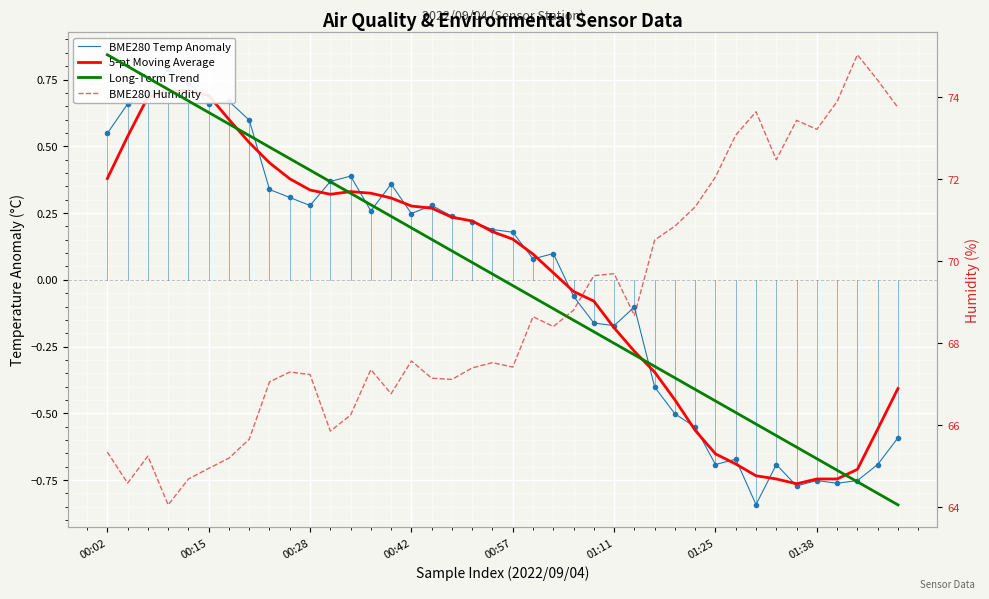

Reading right to left, extract all data points from this chart.

BME280 Temp Anomaly: -0.6	-0.7	-0.8	-0.8	-0.8	-0.8	-0.7	-0.8	-0.7	-0.7	-0.6	-0.5	-0.4	-0.1	-0.2	-0.2	-0.1	0.1	0.1	0.2	0.2	0.2	0.2	0.3	0.2	0.4	0.3	0.4	0.4	0.3	0.3	0.3	0.6	0.7	0.7	0.7	0.8	0.7	0.7	0.5
5-pt Moving Average: -0.4	-0.6	-0.7	-0.7	-0.7	-0.8	-0.7	-0.7	-0.7	-0.7	-0.6	-0.4	-0.3	-0.3	-0.2	-0.1	-0.0	0.0	0.1	0.2	0.2	0.2	0.2	0.3	0.3	0.3	0.3	0.3	0.3	0.3	0.4	0.4	0.5	0.6	0.7	0.7	0.7	0.7	0.5	0.4
Long-Term Trend: -0.8	-0.8	-0.8	-0.7	-0.7	-0.6	-0.6	-0.5	-0.5	-0.5	-0.4	-0.4	-0.3	-0.3	-0.2	-0.2	-0.2	-0.1	-0.1	-0.0	0.0	0.1	0.1	0.2	0.2	0.2	0.3	0.3	0.4	0.4	0.5	0.5	0.5	0.6	0.6	0.7	0.7	0.8	0.8	0.8
BME280 Humidity: 73.7	74.4	75.0	73.9	73.2	73.4	72.5	73.6	73.1	72.0	71.3	70.8	70.5	68.7	69.7	69.6	68.8	68.4	68.6	67.4	67.5	67.4	67.1	67.1	67.6	66.8	67.3	66.2	65.8	67.2	67.3	67.0	65.7	65.2	64.9	64.7	64.0	65.2	64.6	65.3